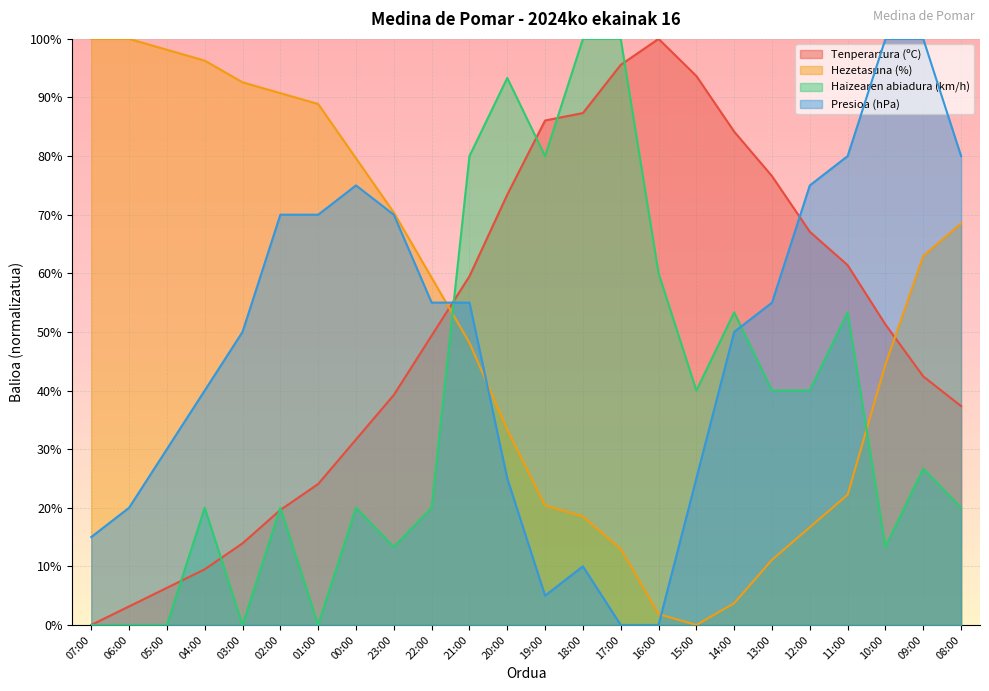

The value of Tenperartura (ºC) at 01:00 is 35.6. True or false?

False